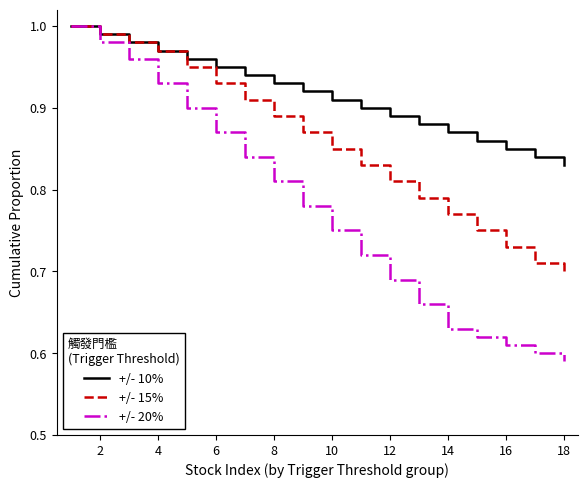

True or false: +/- 10% and +/- 20% intersect in this chart.

False